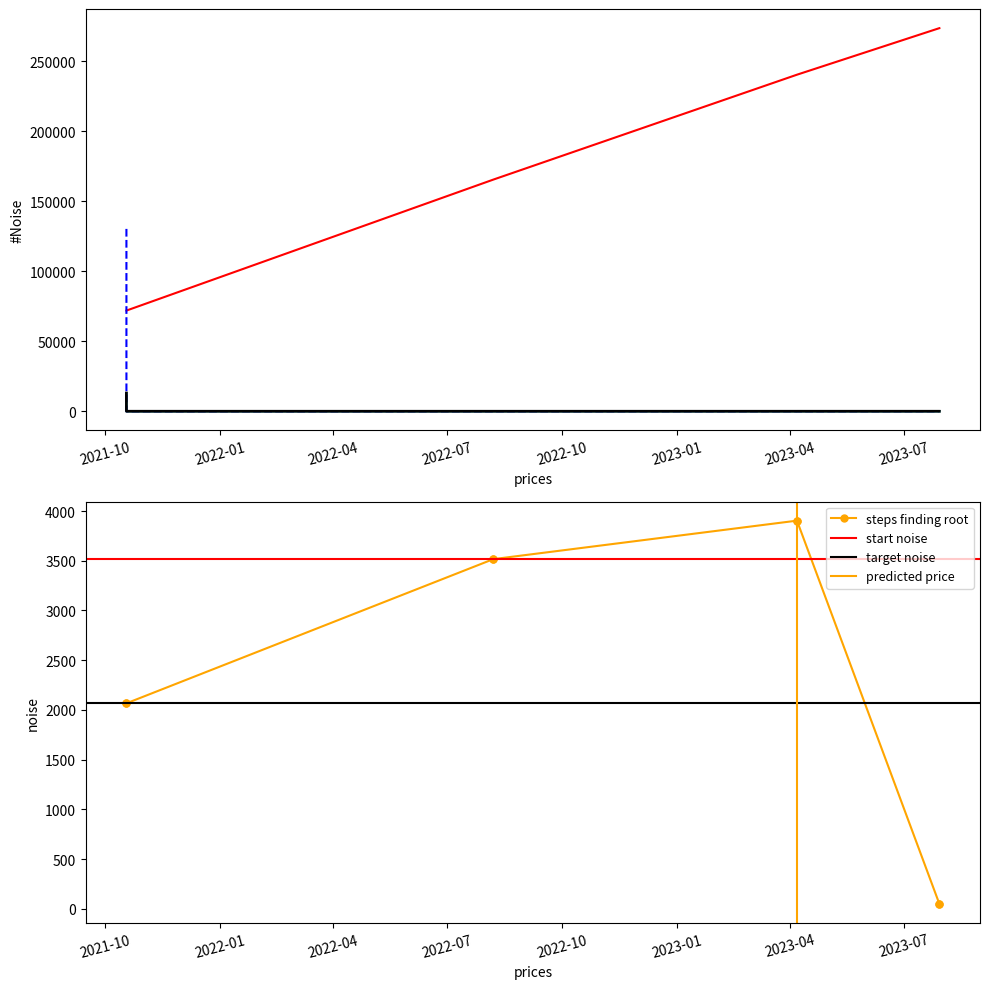

At which label does BlockHeight first exceed 240462?

2023-04-06 13:33:00